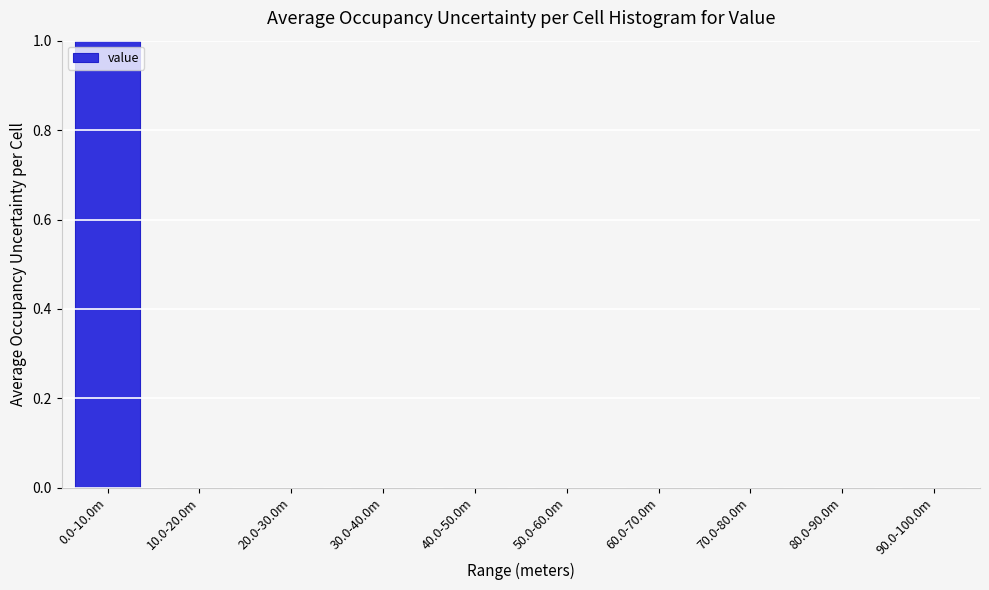

Reading left to right, list all the values displayed in this chart.

0.0-10.0m=1	10.0-20.0m=0	20.0-30.0m=0	30.0-40.0m=0	40.0-50.0m=0	50.0-60.0m=0	60.0-70.0m=0	70.0-80.0m=0	80.0-90.0m=0	90.0-100.0m=0